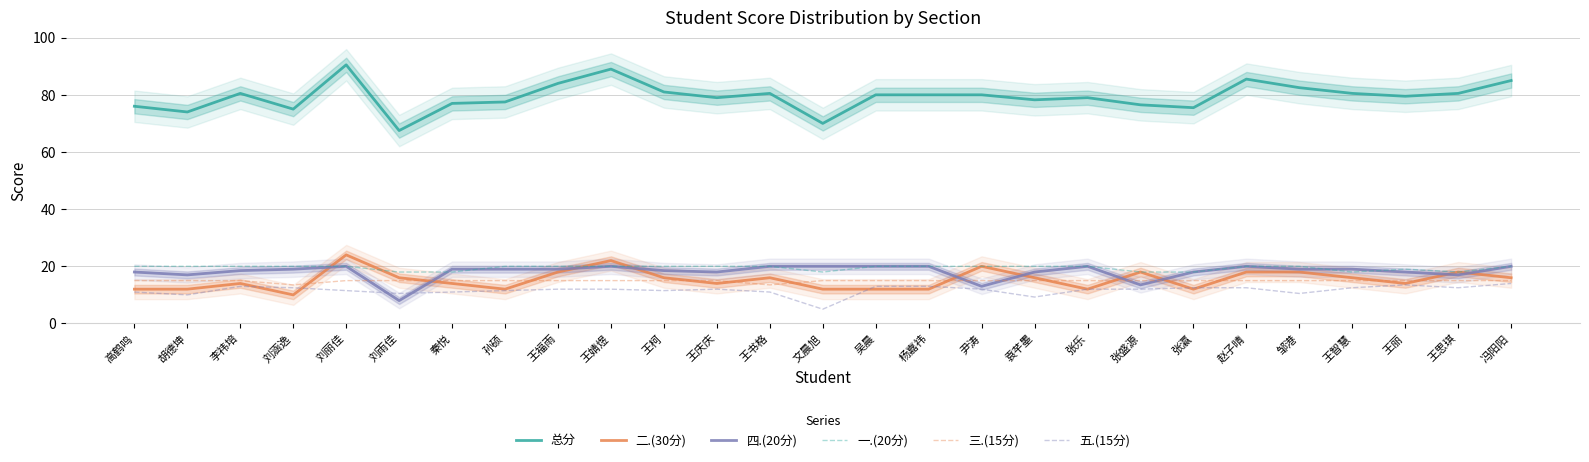

Where is the first local minimum for 一.(20分)?

文晨旭